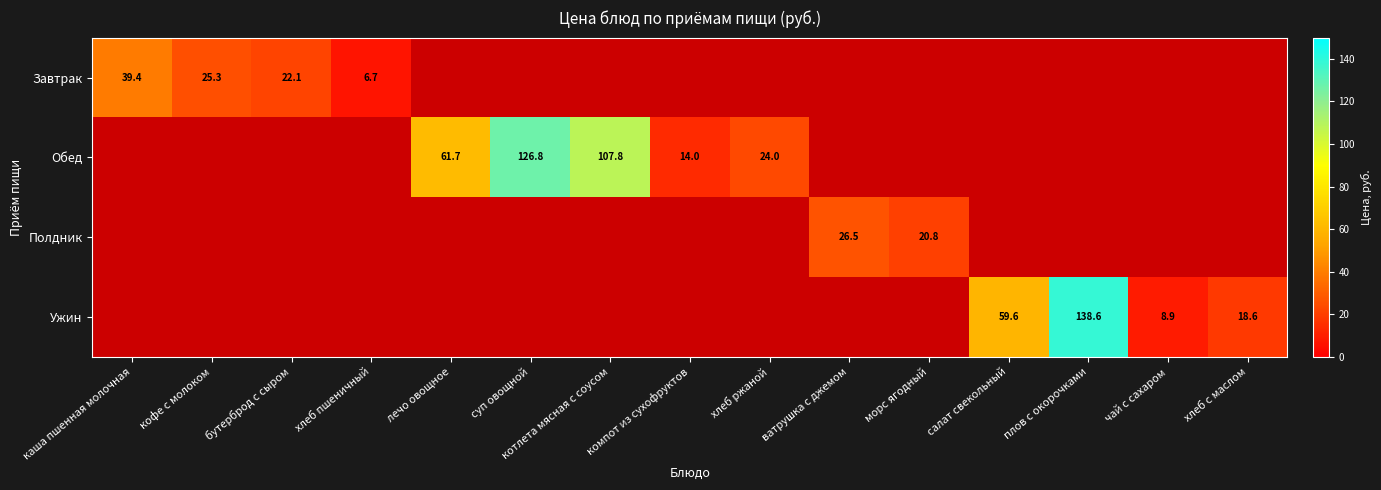

The value of Ужин at хлеб с маслом is 24.9. True or false?

False